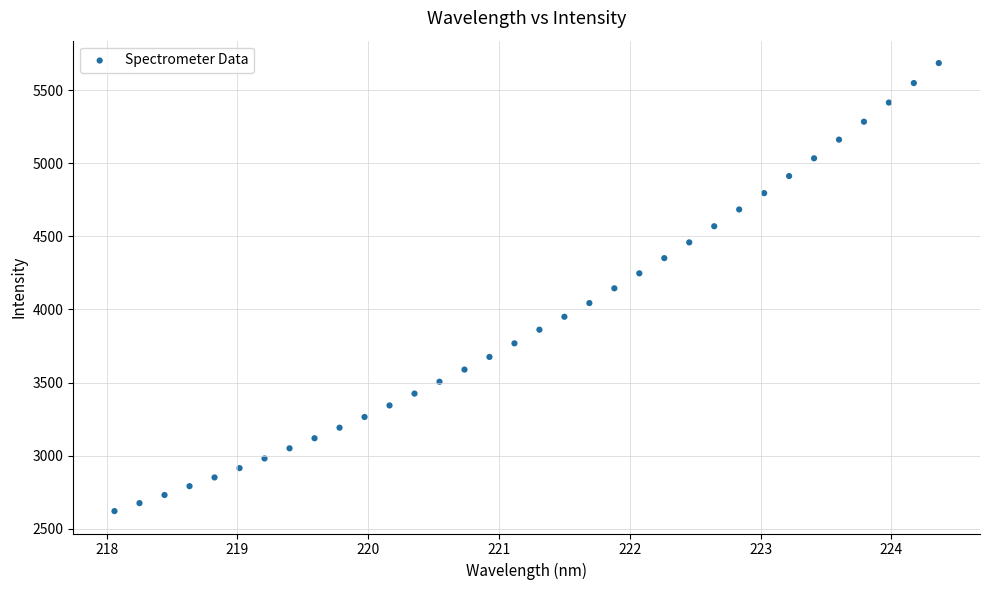

What is the range of Y values (max minus min)?

3062.9